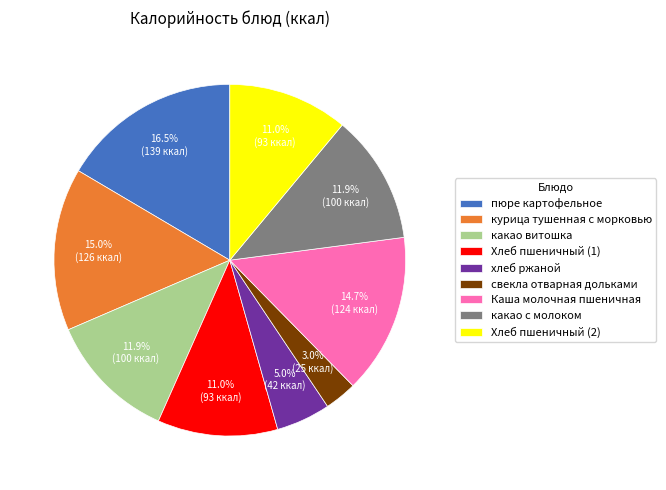

Between хлеб ржаной and свекла отварная дольками, which is larger?

хлеб ржаной